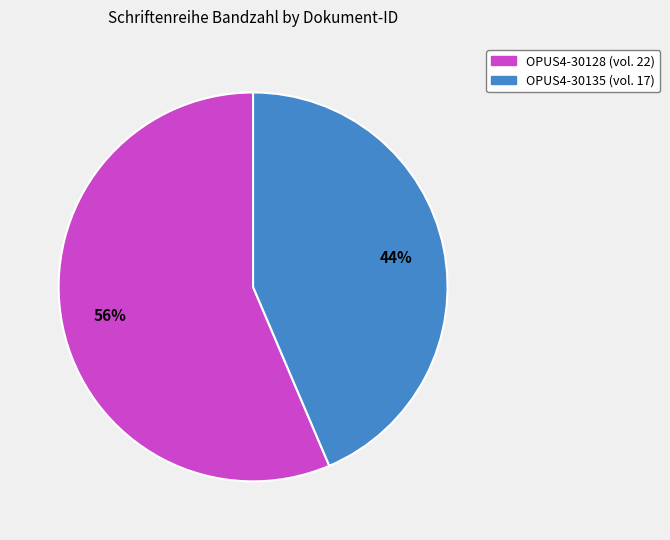

Between OPUS4-30135 and OPUS4-30128, which is larger?

OPUS4-30128